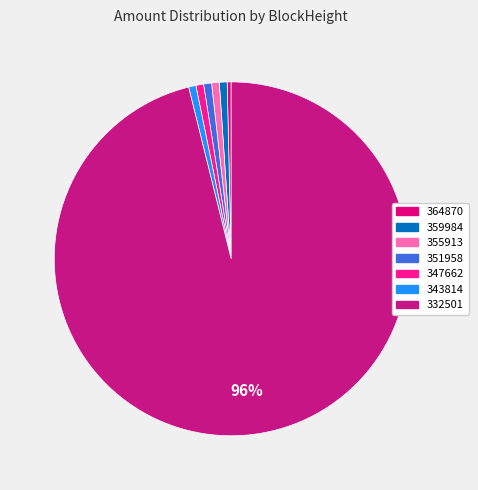

How many slices are in this pie chart?

7